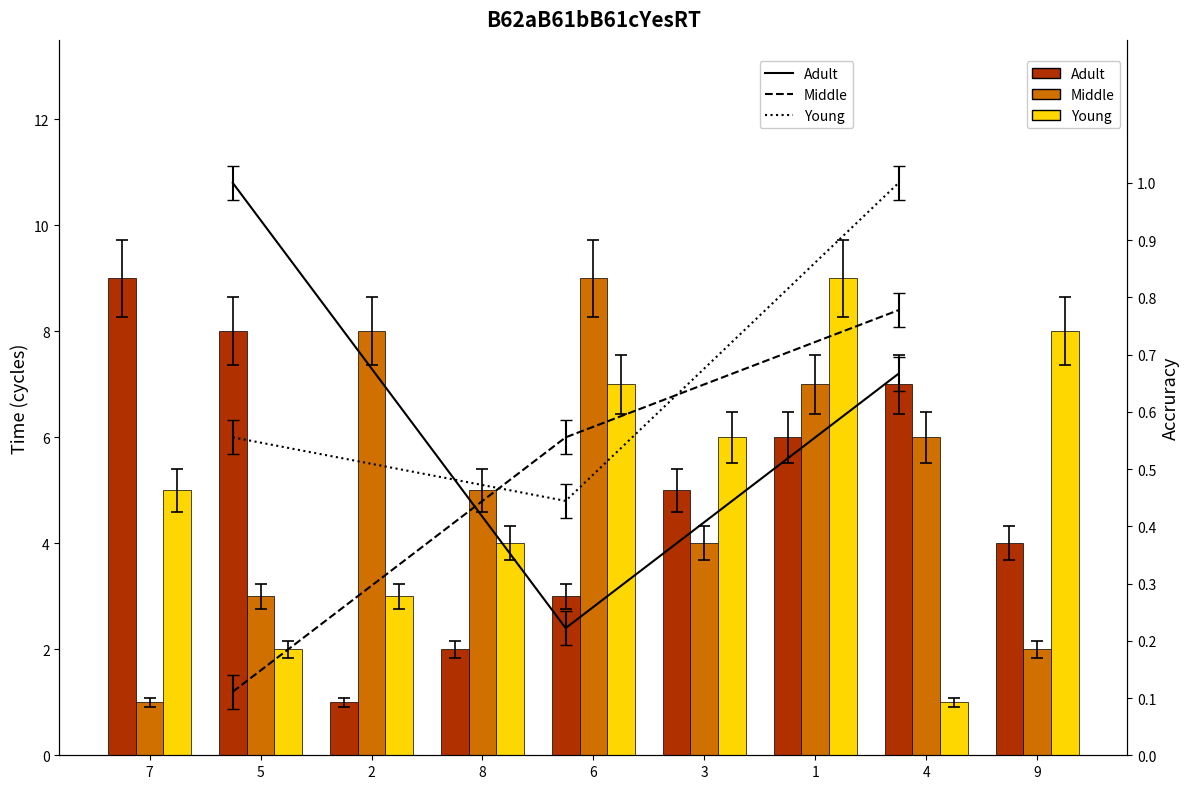

Which category has the highest value across all series?

7